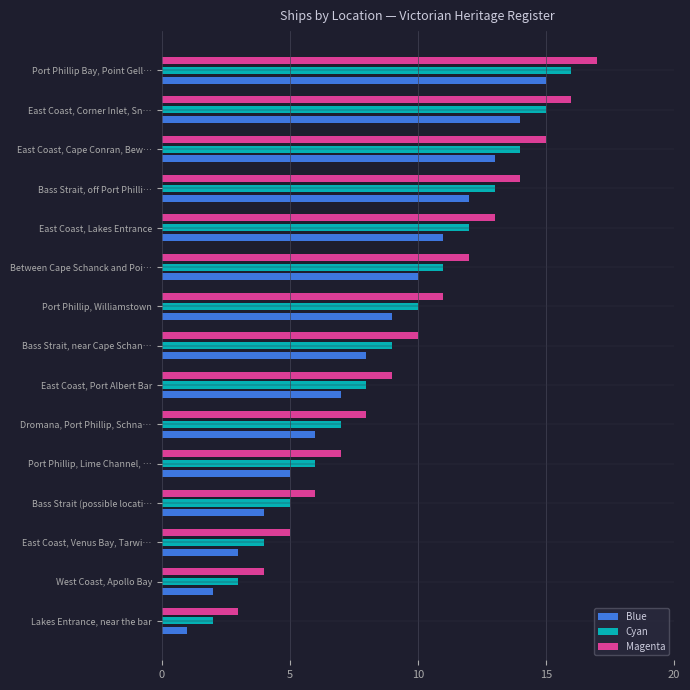

What is the sum of all Magenta values?

150